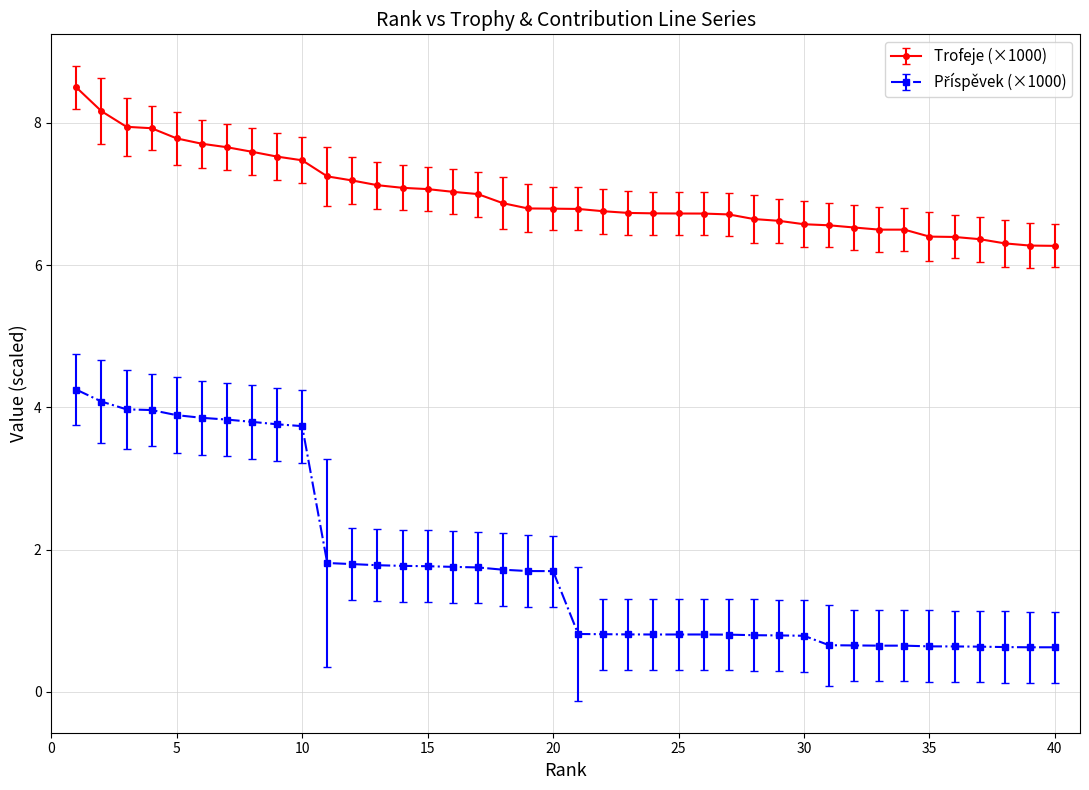

How many data points does each series have?

40